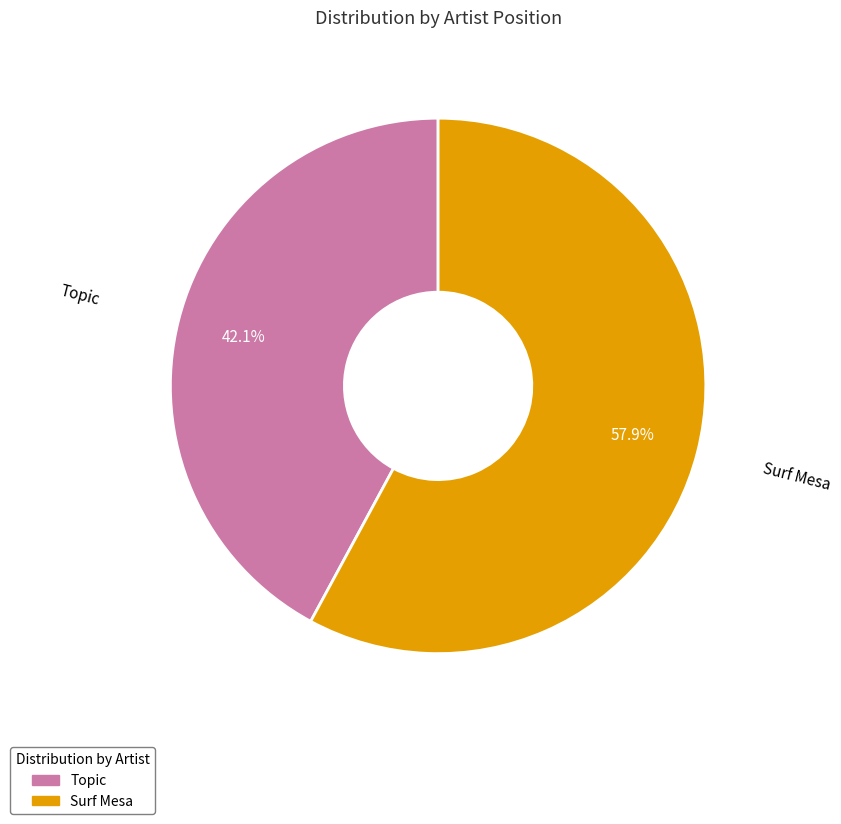

Approximately how many times larger is the value at Topic compared to Surf Mesa?

0.7